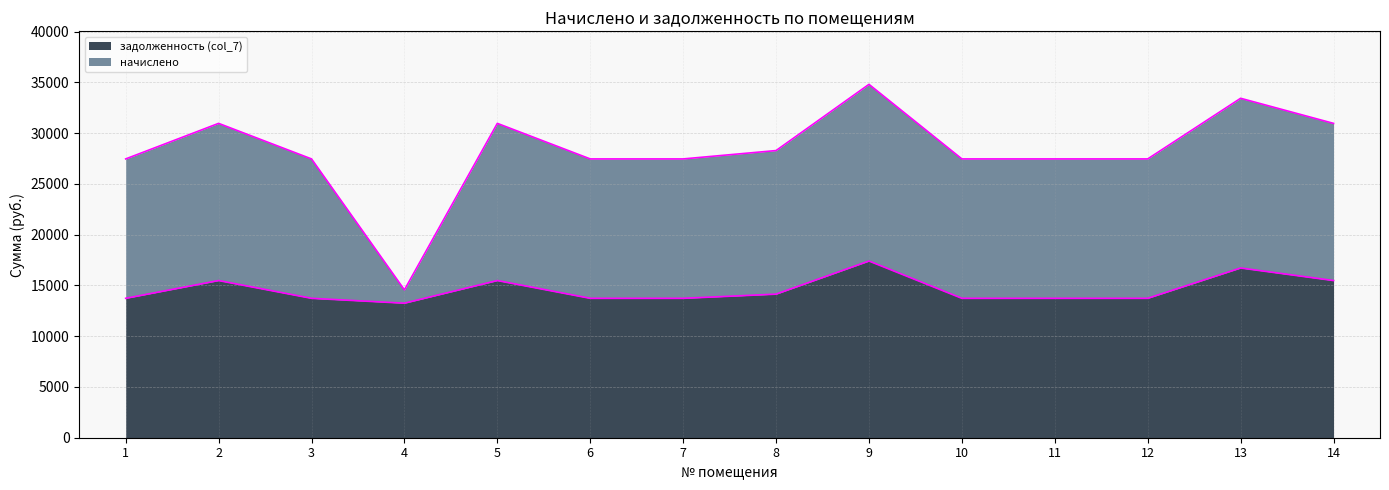

Between 14 and 10, which is larger?

14